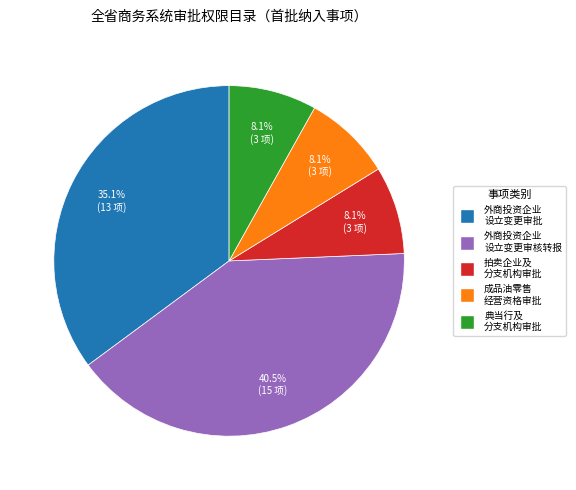

Is there a majority slice in this chart?

No